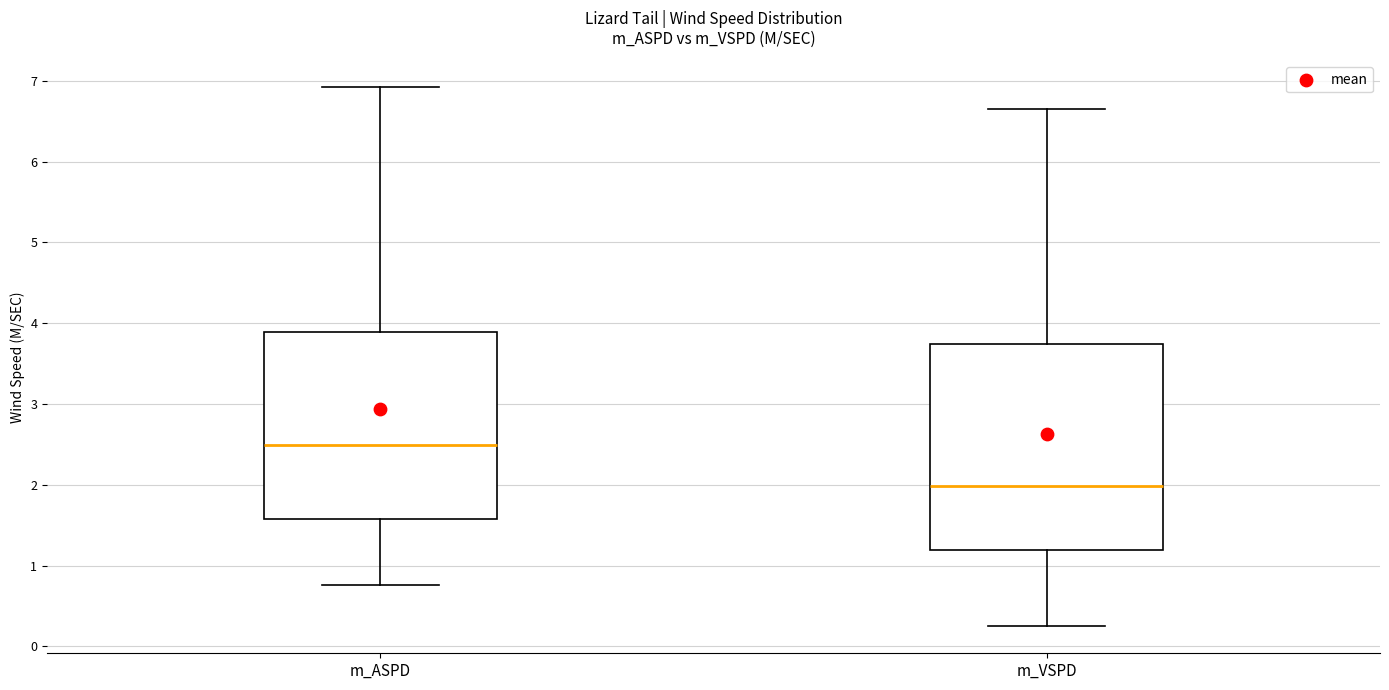

Which box has the lowest median line?

m_VSPD